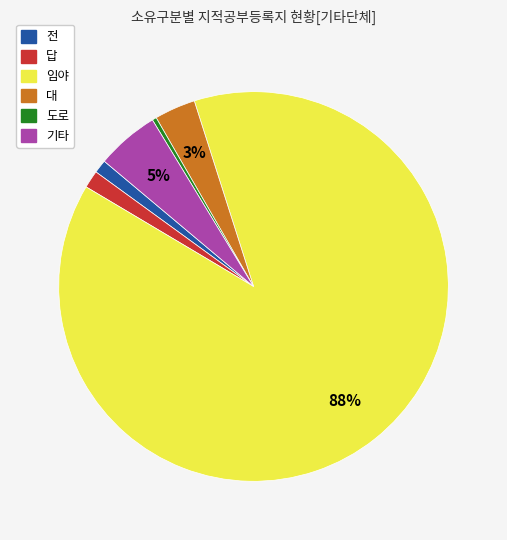

How many slices are in this pie chart?

6